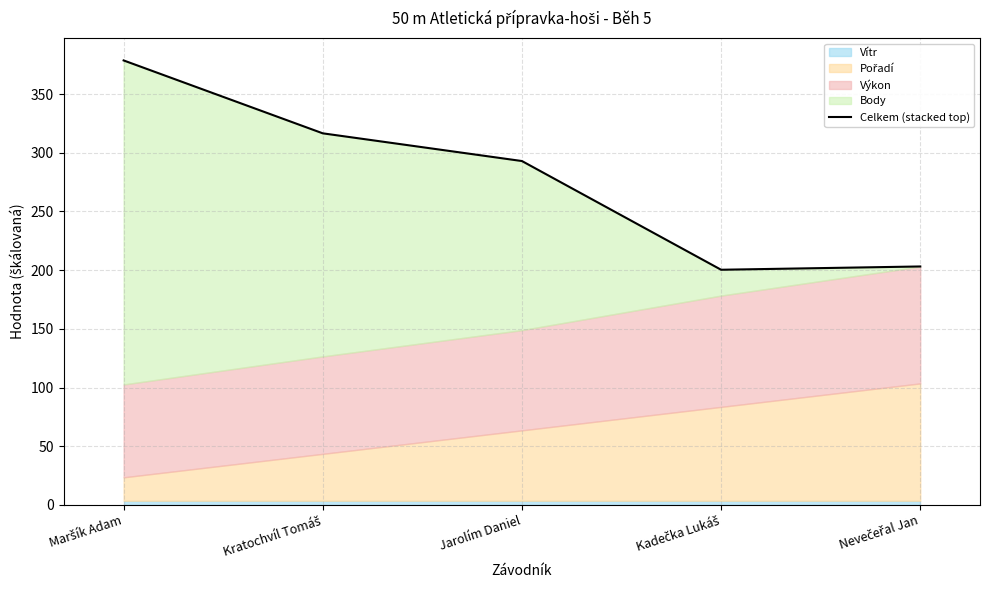

At which label does the data first exceed 292?

Maršík Adam